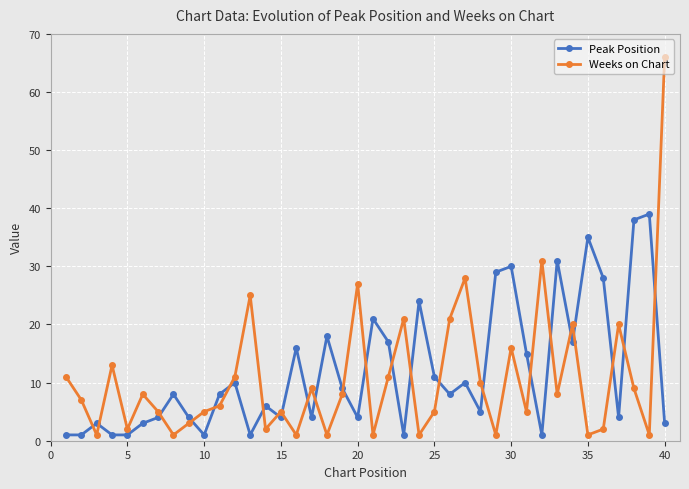

What is the maximum value for Weeks on Chart?

66